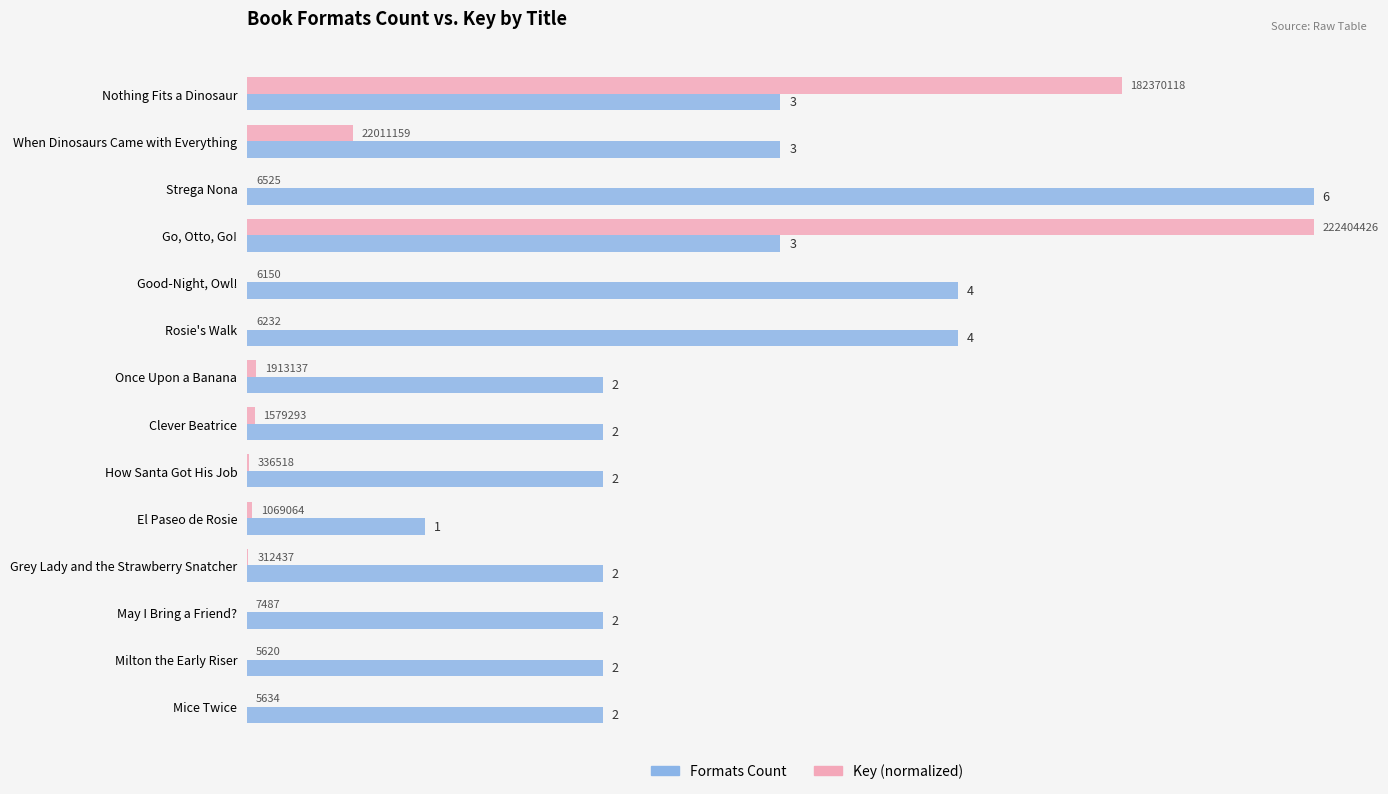

What is the maximum value shown in the chart?

6.0